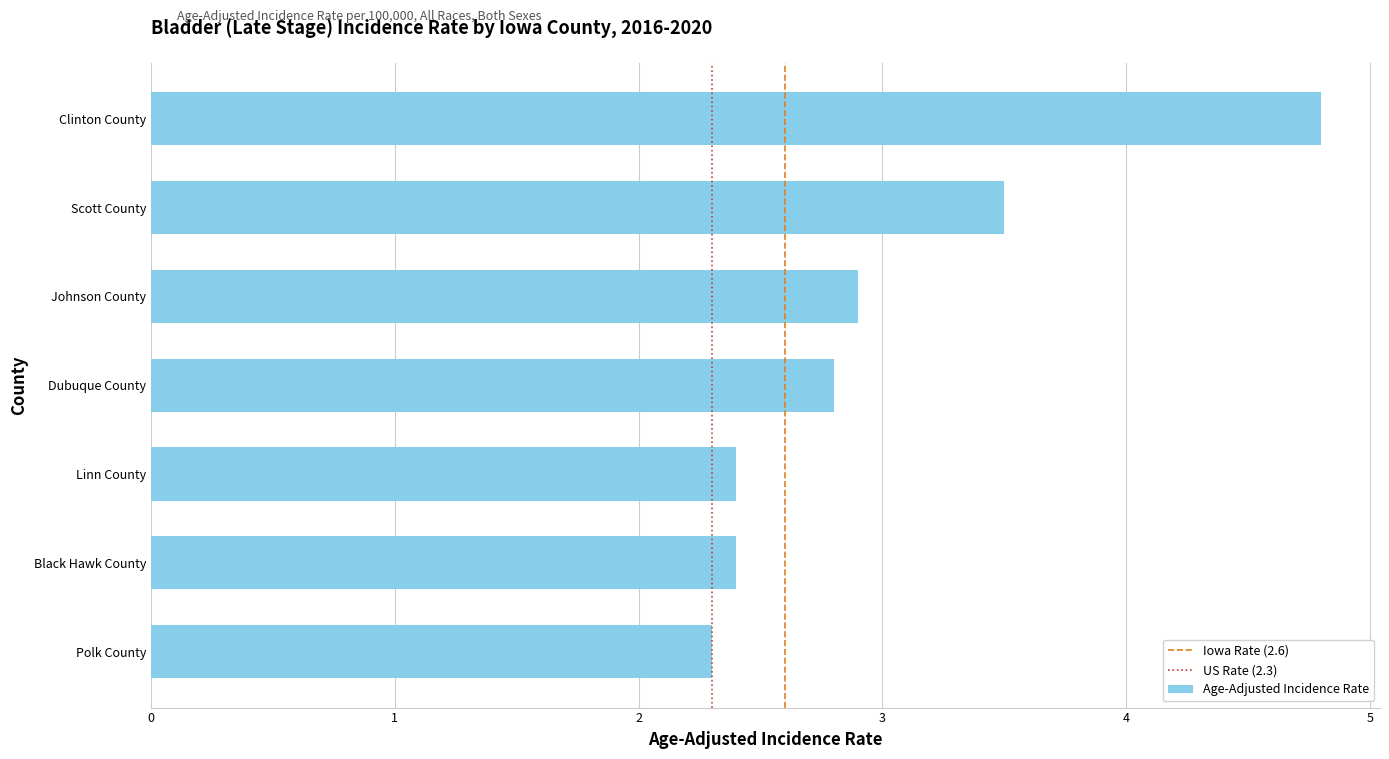

The value at Black Hawk County is 2.4. True or false?

True